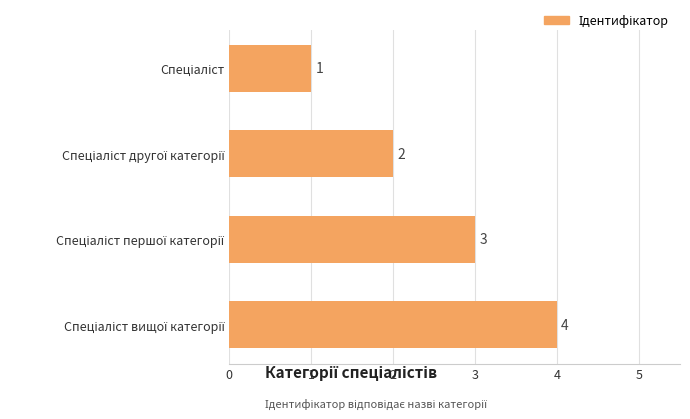

What is the greatest value displayed?

4